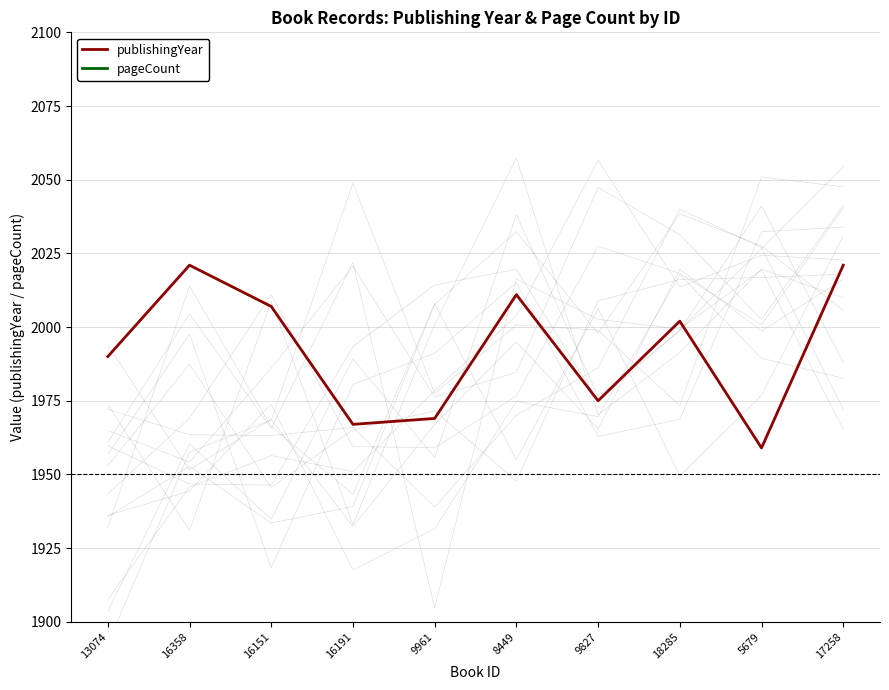

What value does the pageCount series have at 9827, to the nearest 100?

500